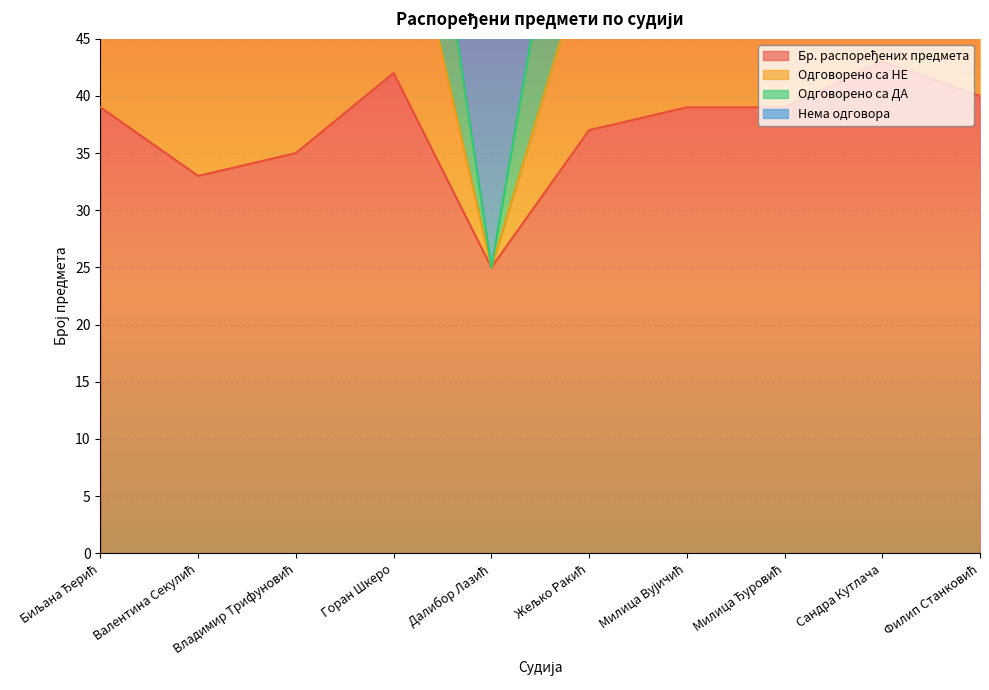

What is the label of the 8th point from the left?

Милица Ђуровић